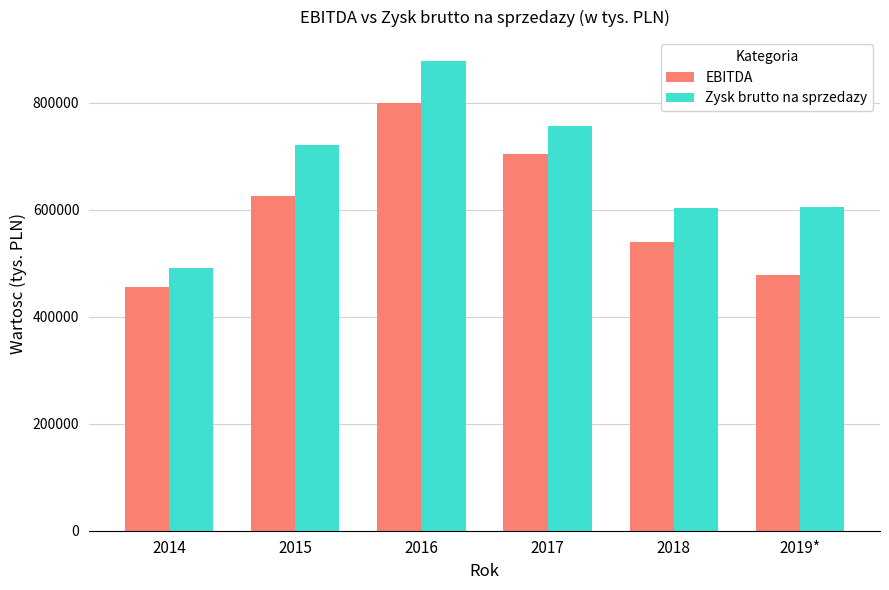

List the series in order of their peak value, lowest first.

EBITDA, Zysk brutto na sprzedazy